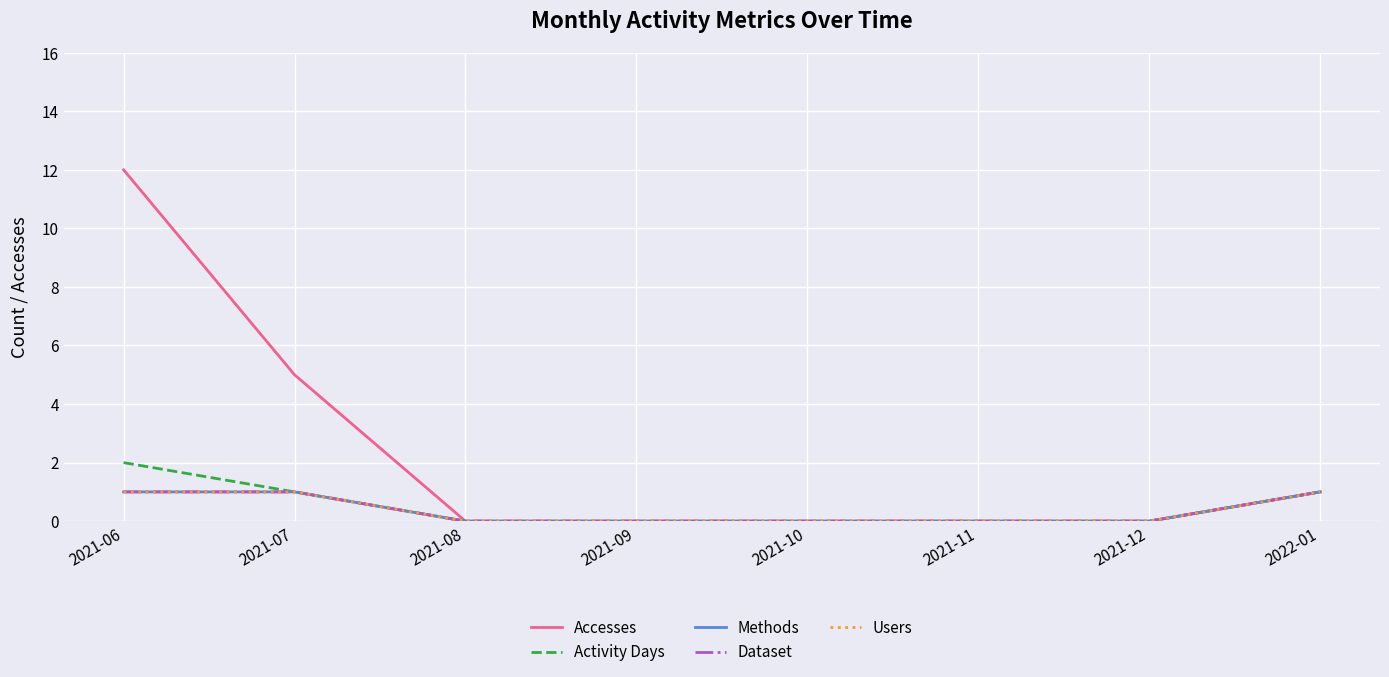

Is the value of Dataset at 2021-09 greater than the value of Users at 2021-07?

No